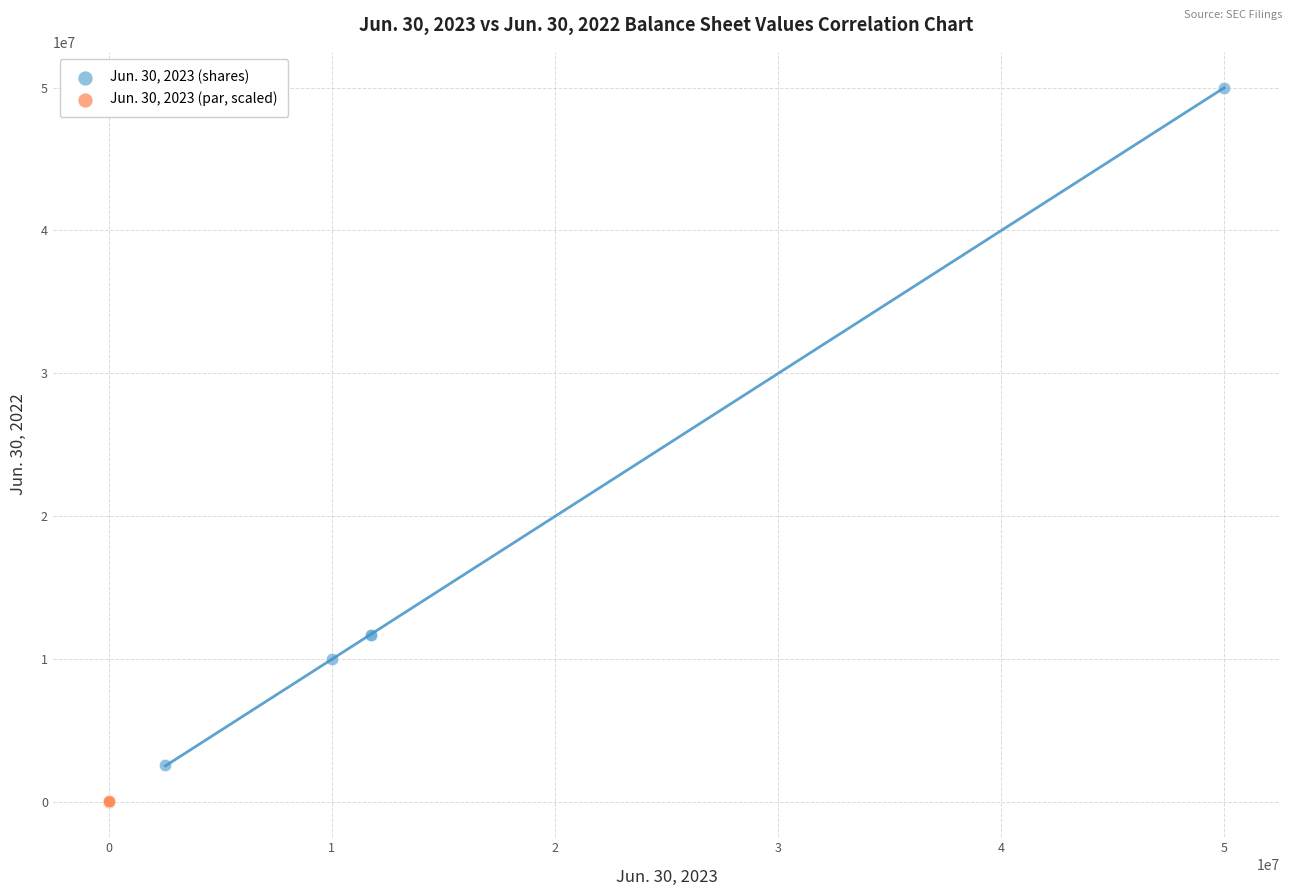

Which series contains the highest Y value?

Jun. 30, 2023 (shares)